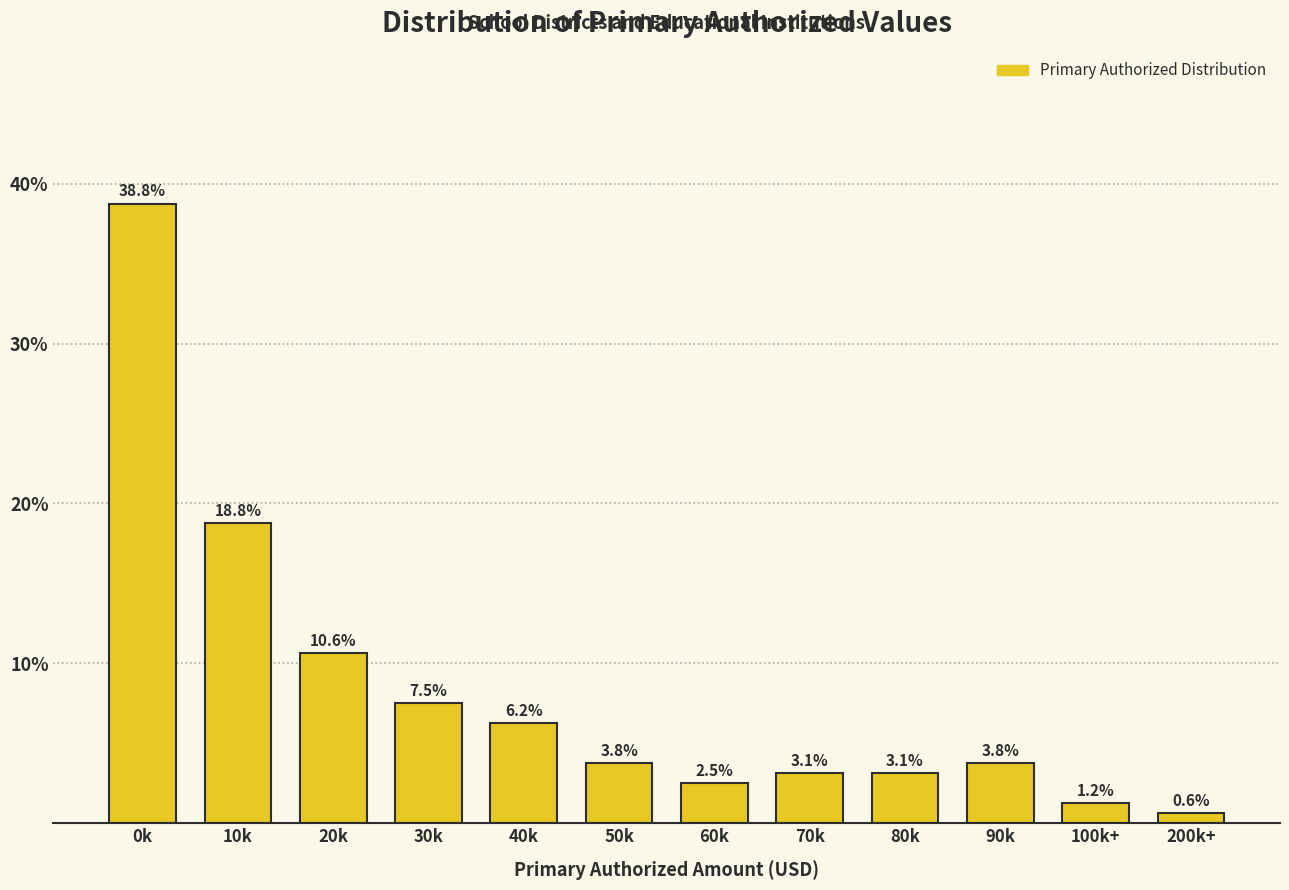

Between 30k and 40k, which is larger?

30k